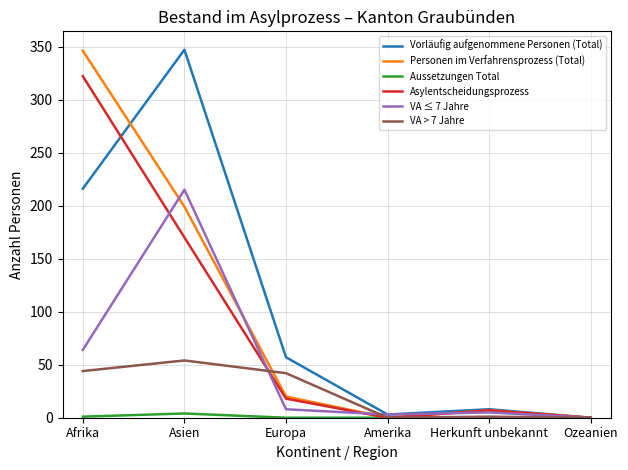

Count the number of data series in this chart.

6